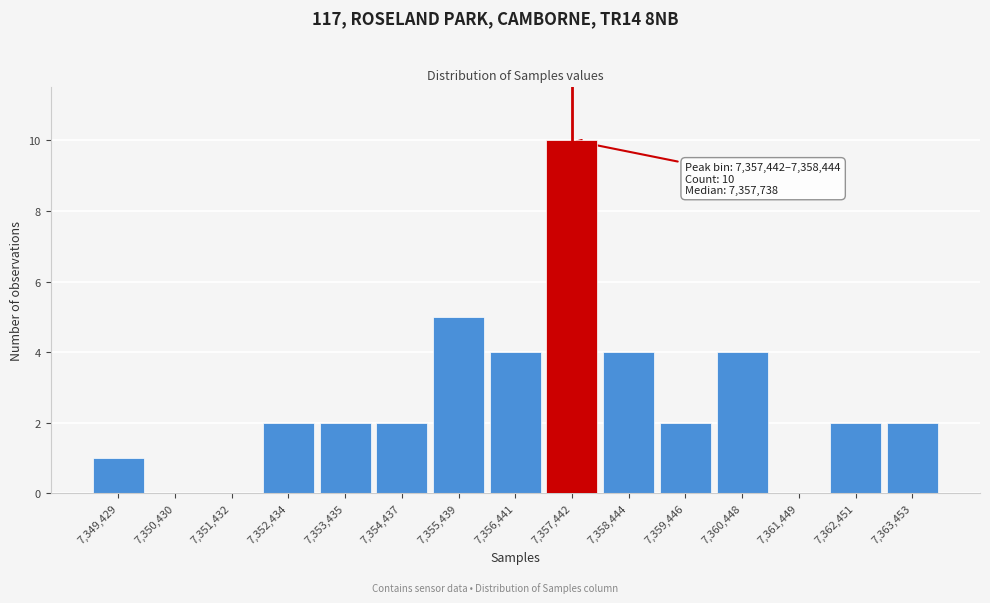

Reading left to right, list all the values displayed in this chart.

7,349,429=1	7,350,430=0	7,351,432=0	7,352,434=2	7,353,435=2	7,354,437=2	7,355,439=5	7,356,441=4	7,357,442=10	7,358,444=4	7,359,446=2	7,360,448=4	7,361,449=0	7,362,451=2	7,363,453=2